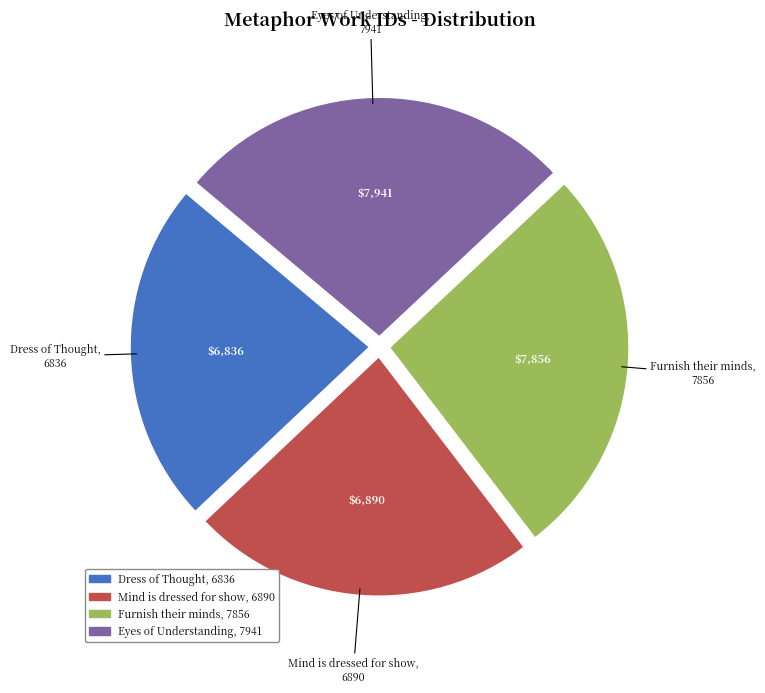

Do Eyes of Understanding and Furnish their minds together represent more than half of the pie?

Yes